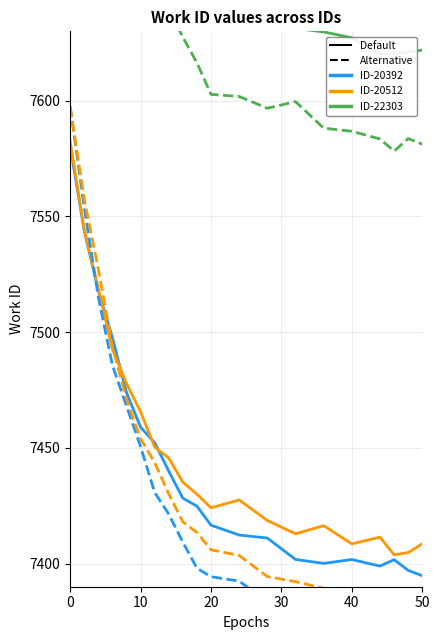

True or false: ID-22303 Alternative and ID-20512 Default intersect in this chart.

False